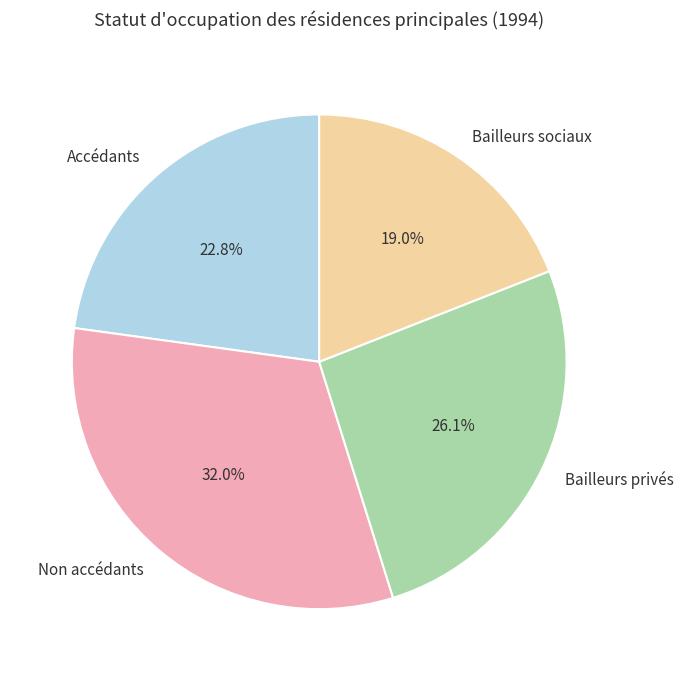

The Accédants slice represents 23% of the pie. True or false?

True